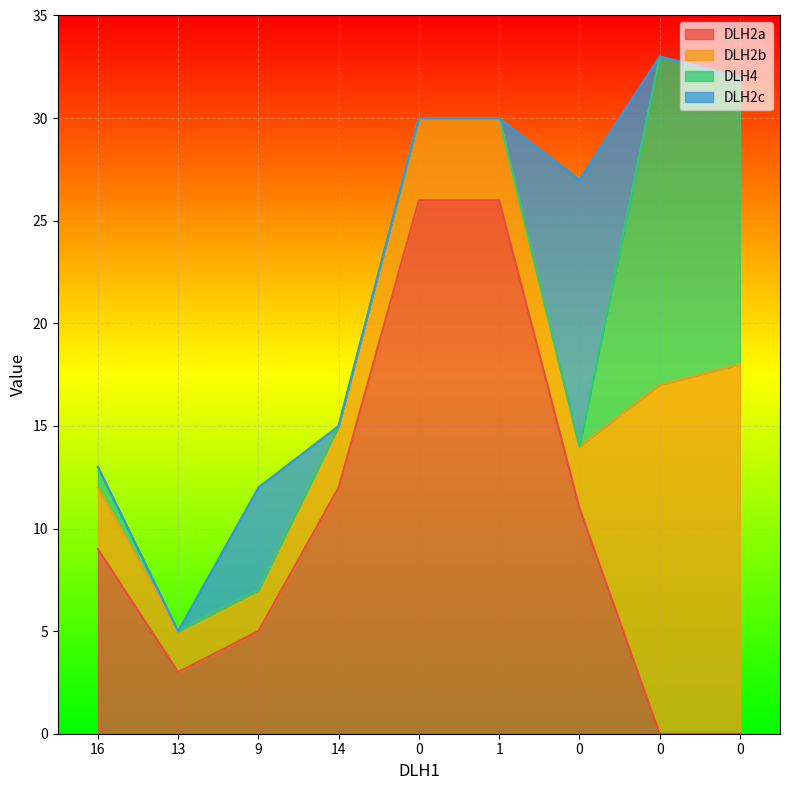

The value of DLH2a at 0 is -14. True or false?

False